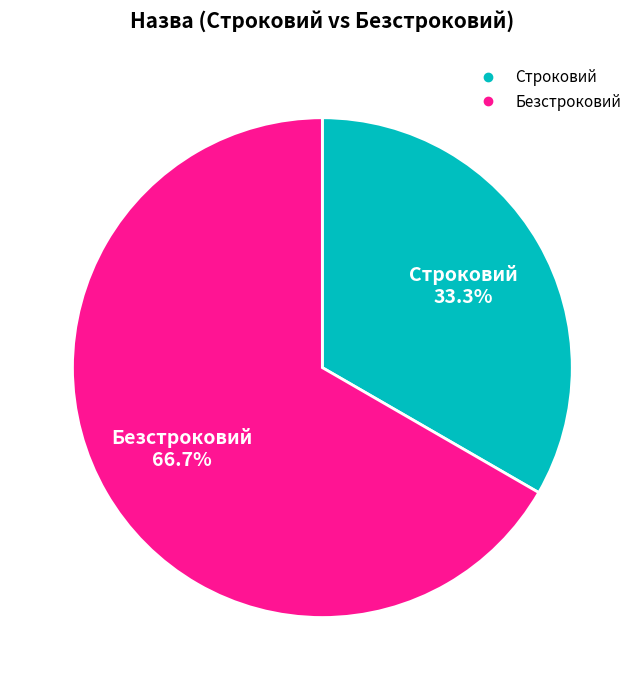

Which slice is the largest?

Безстроковий